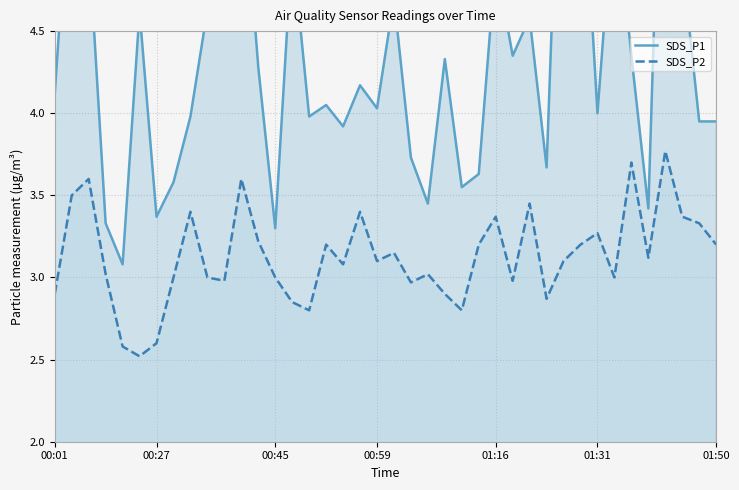

What is the difference between the SDS_P1 values at 20 and 10?

0.2